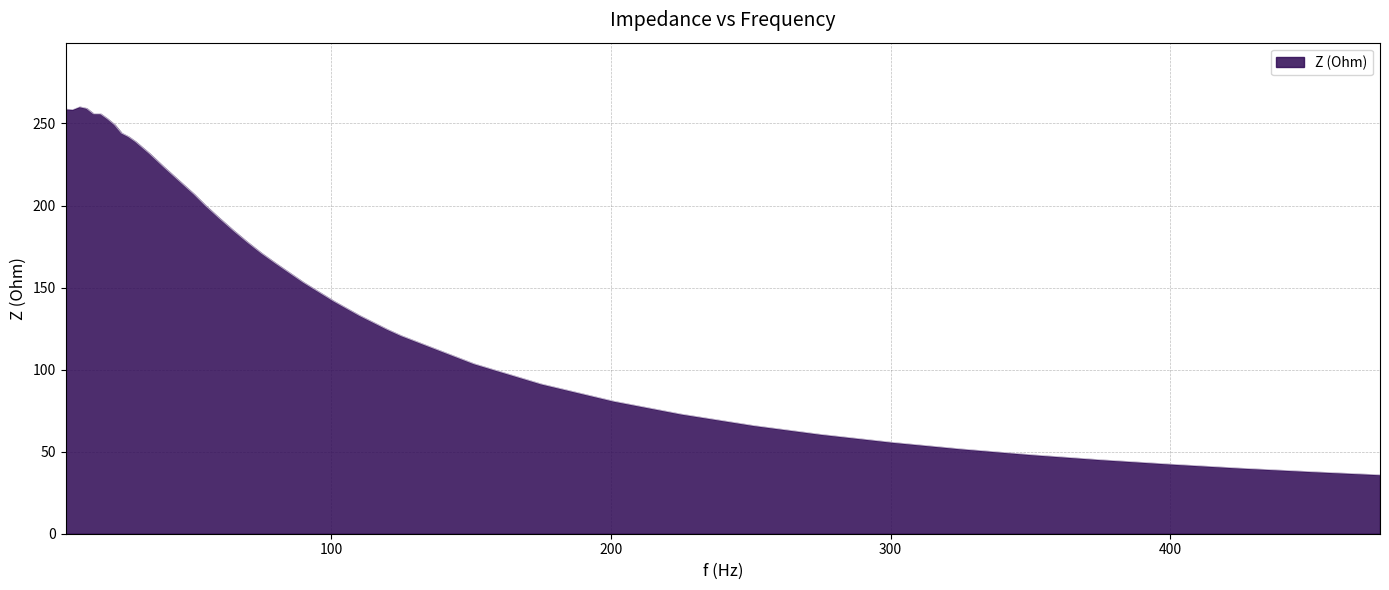

What is the greatest value displayed?

260.2